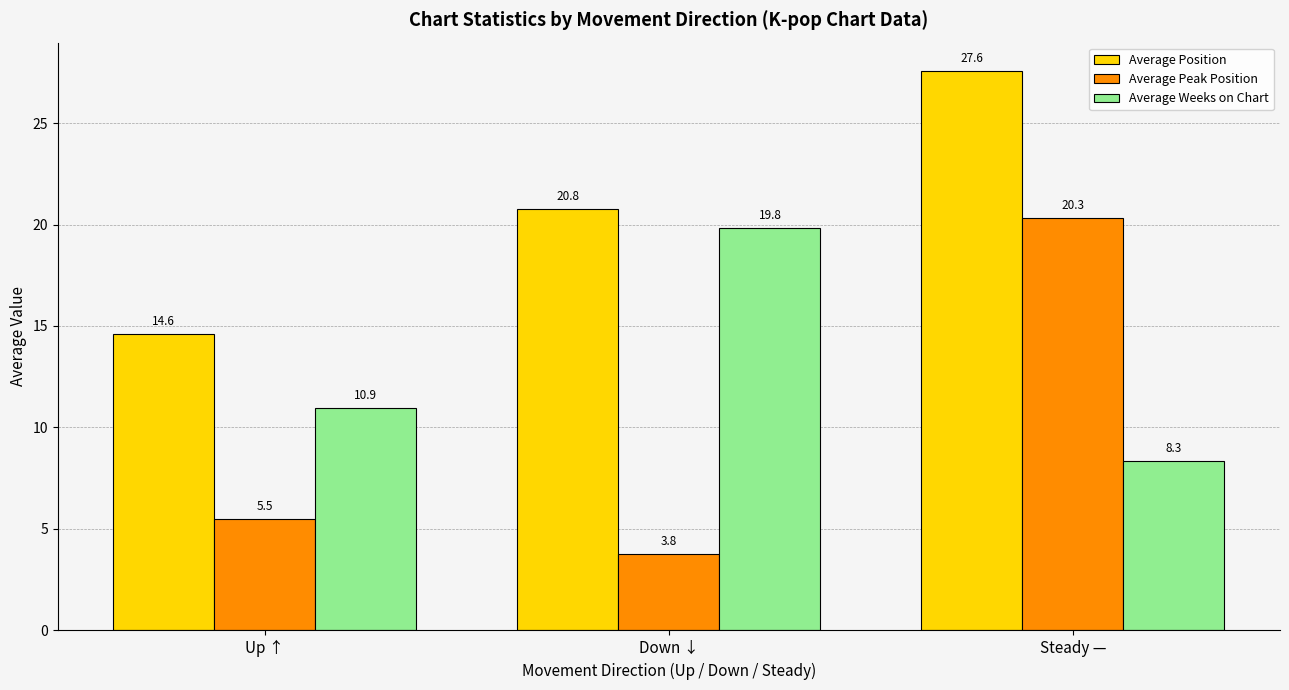

True or false: Average Weeks on Chart has a value of 14.6 at Up ↑.

False